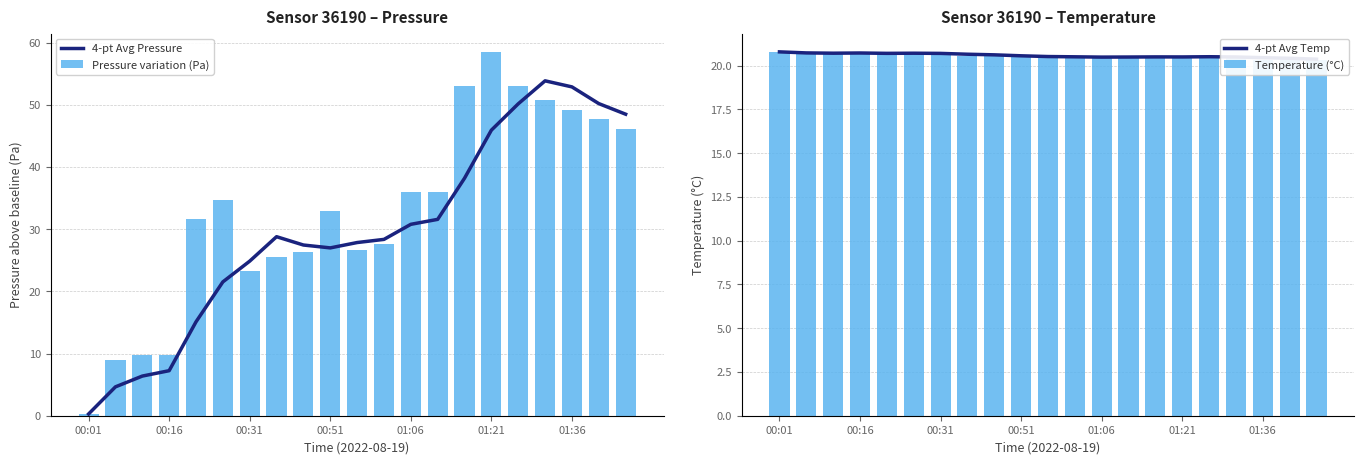

What is the highest value of the 4-pt Avg Pressure series?

53.8